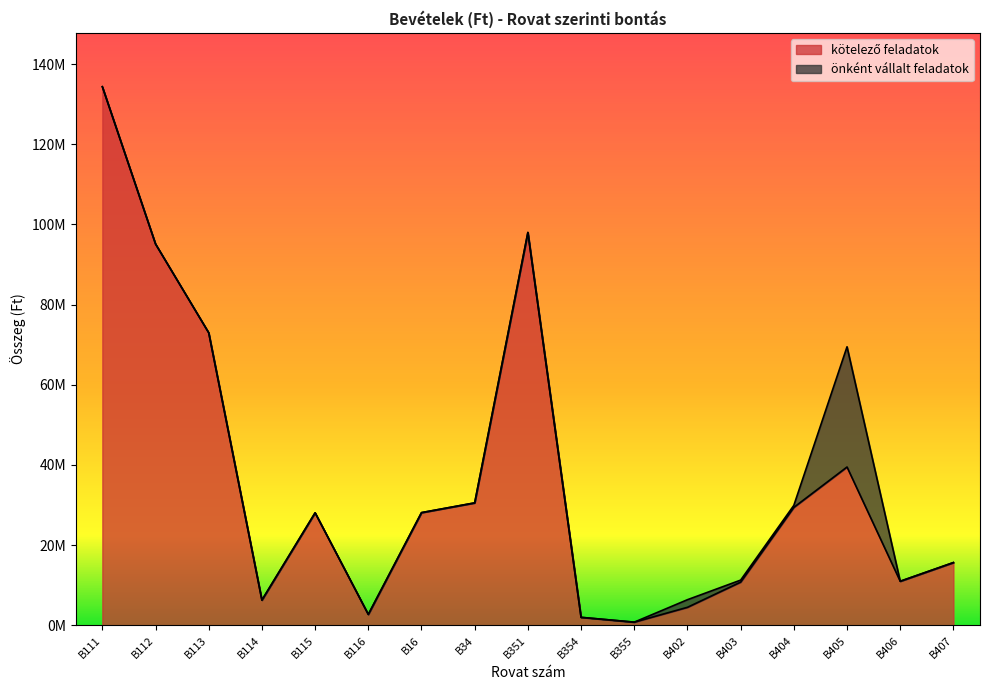

What is the value of the 15th point from the left?

39500000